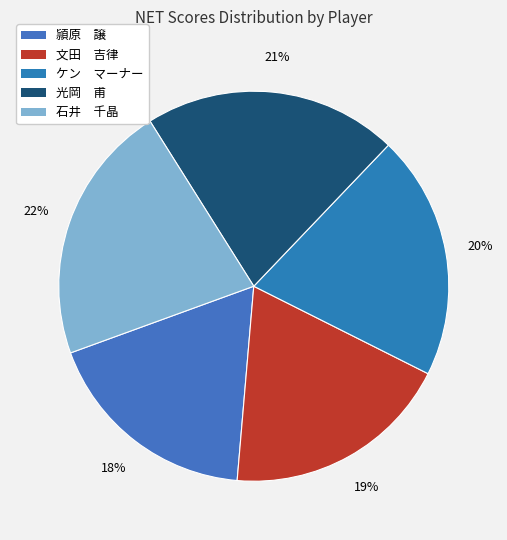

To the nearest percent, what is the average slice percentage?

20%